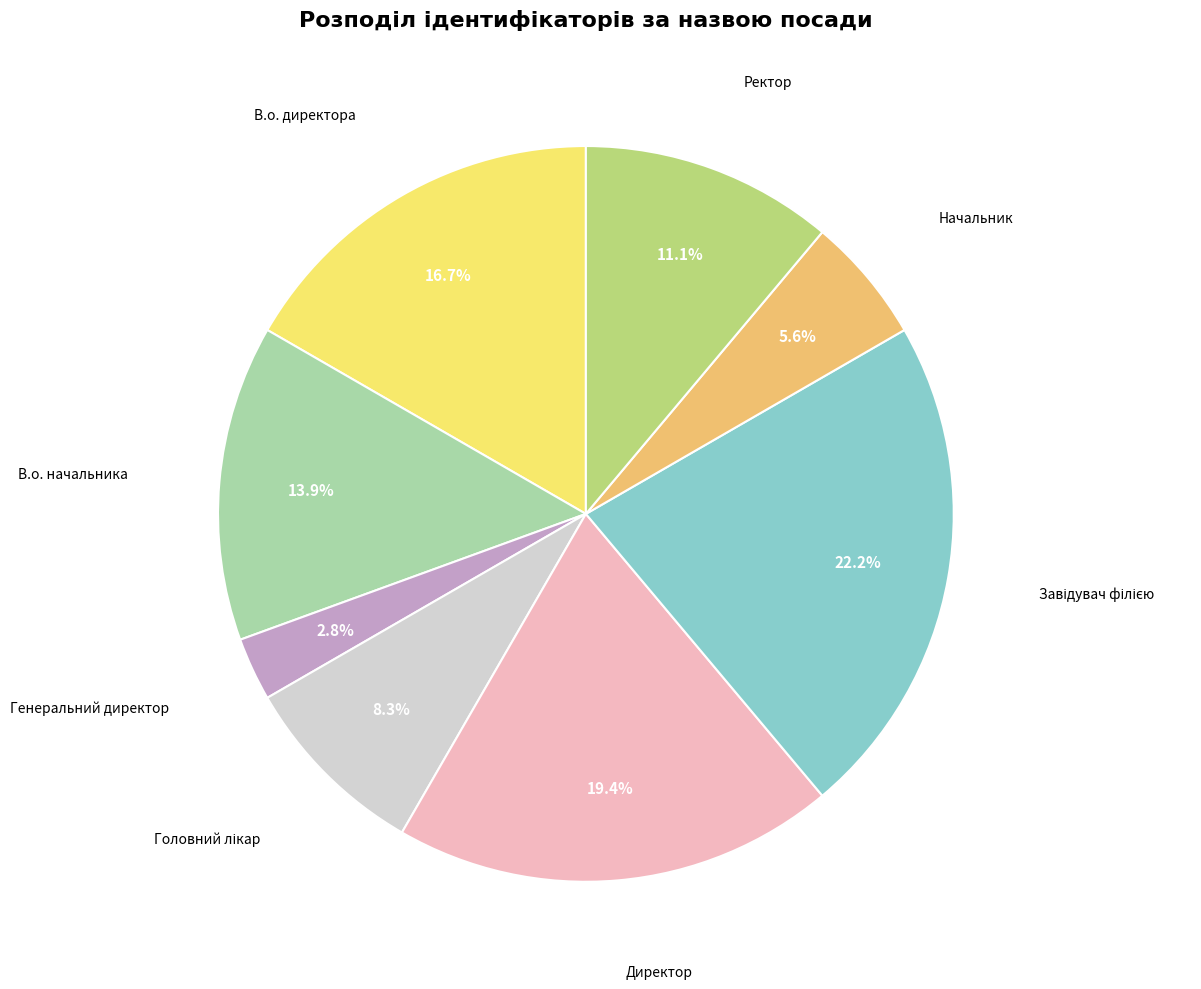

Is there any slice that represents more than half of the pie?

No